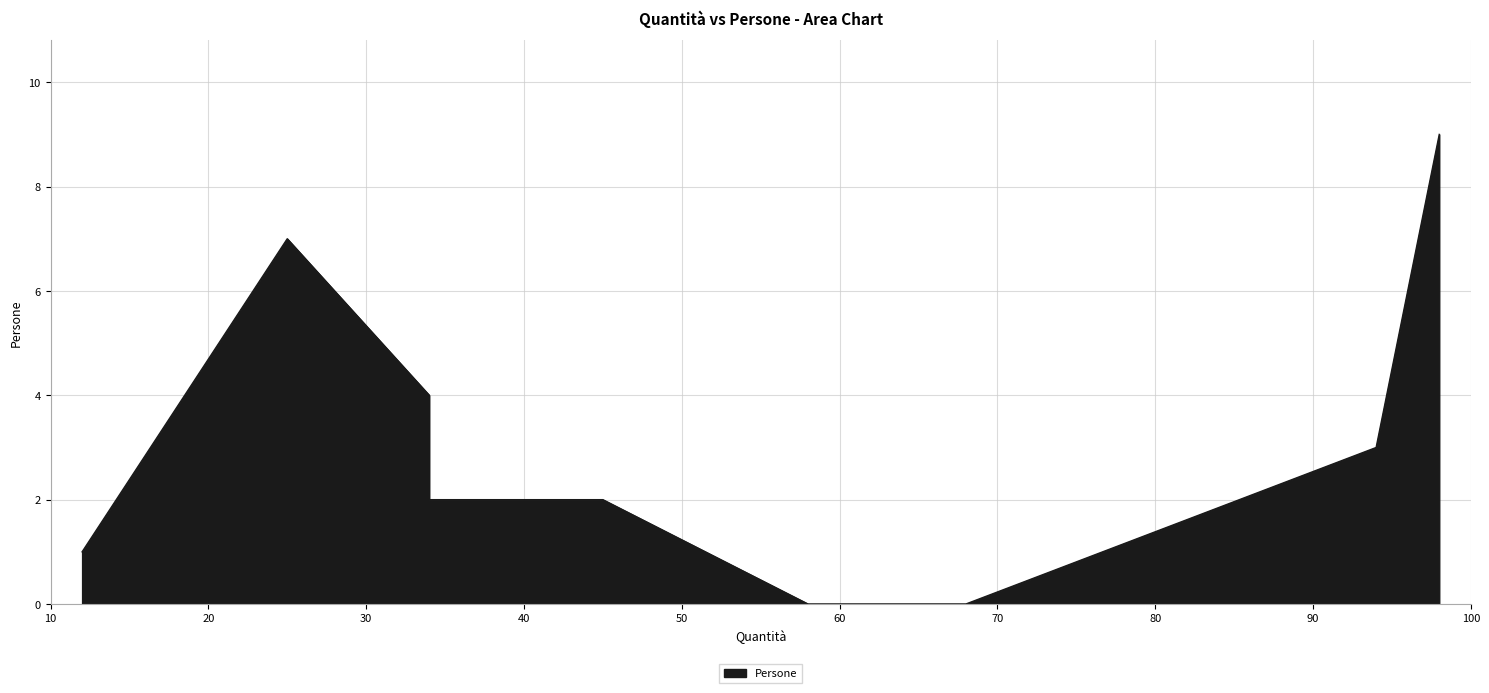

How many lines are shown in the chart?

1